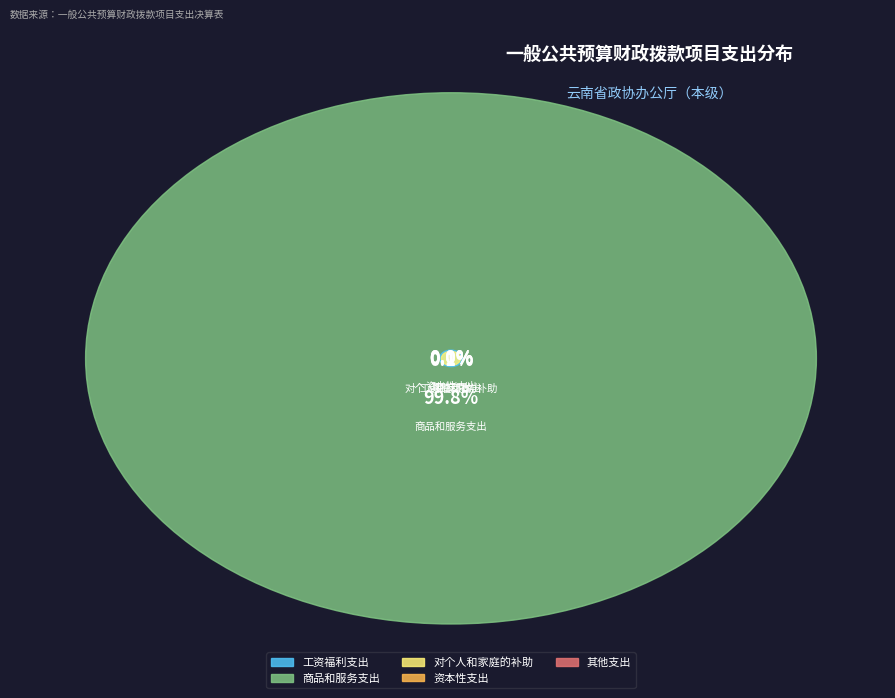

Count the number of slices in the pie.

5